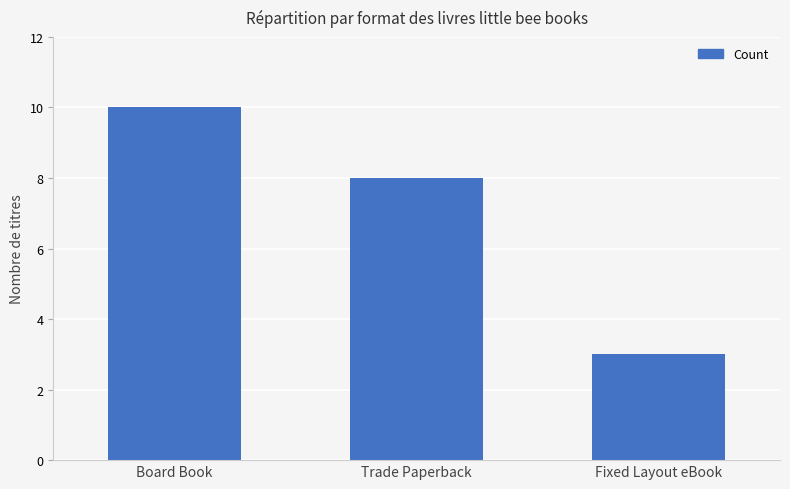

Reading left to right, list all the values displayed in this chart.

Board Book=10	Trade Paperback=8	Fixed Layout eBook=3